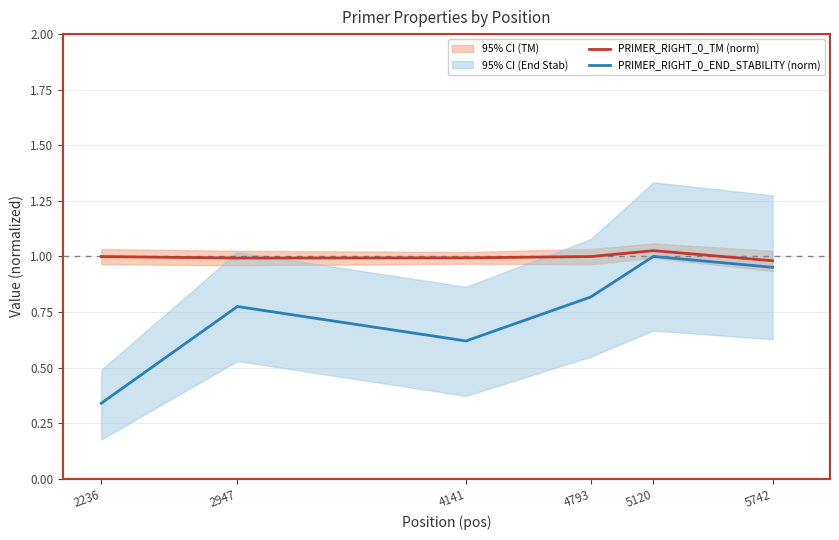

Which label corresponds to the largest value in the chart?

5120